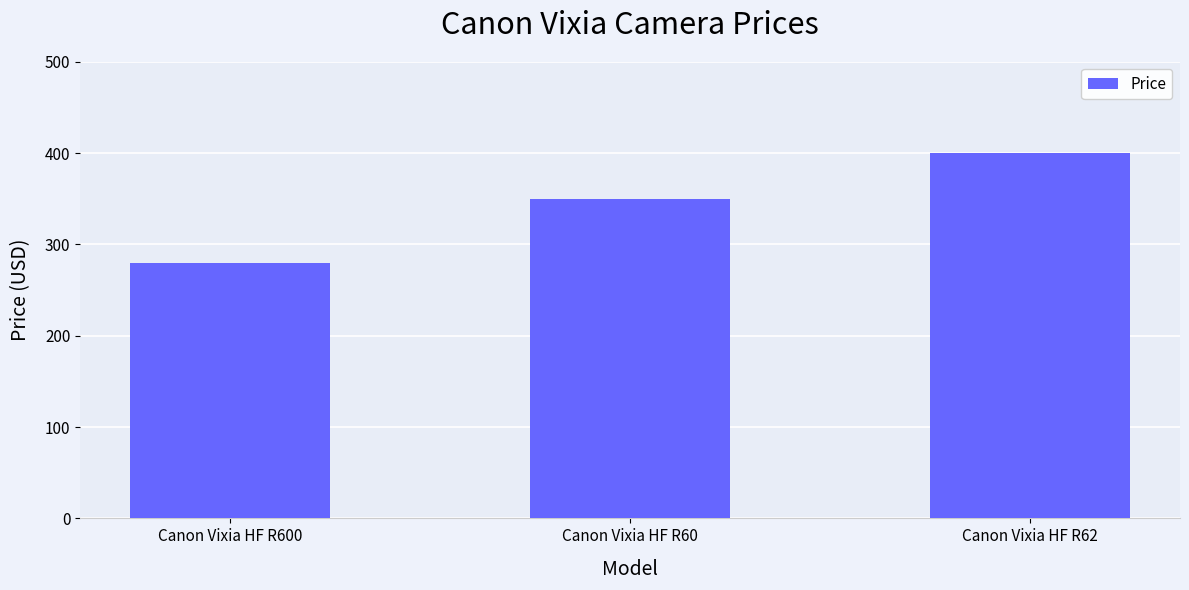

Is it true that the value at Canon Vixia HF R60 is 182?

False